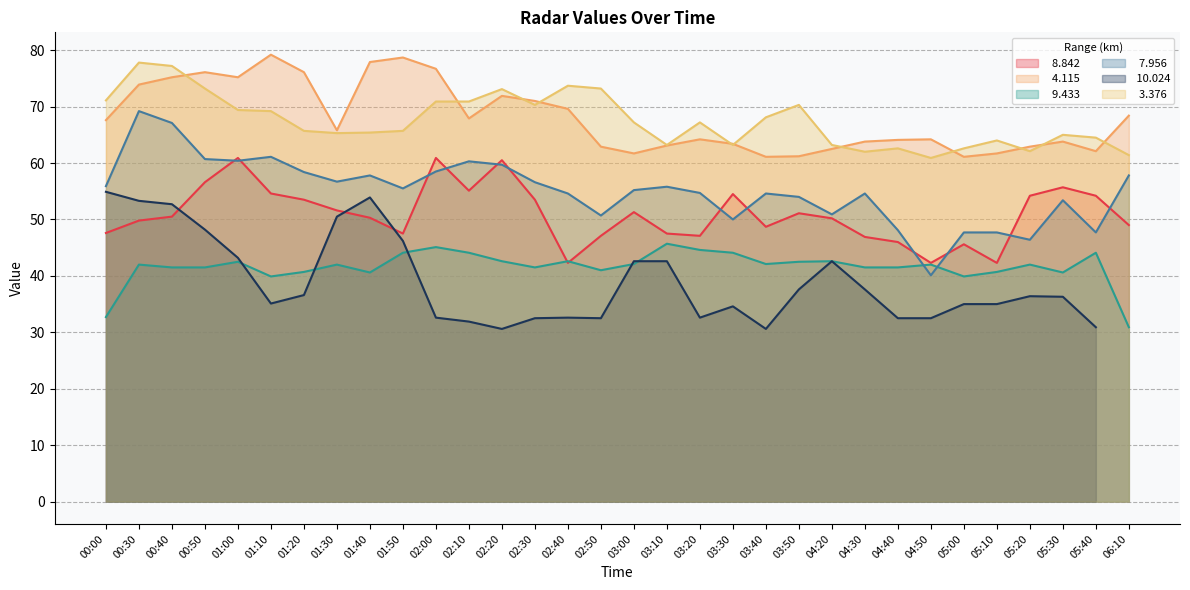

What is the maximum value for   4.115?

79.2